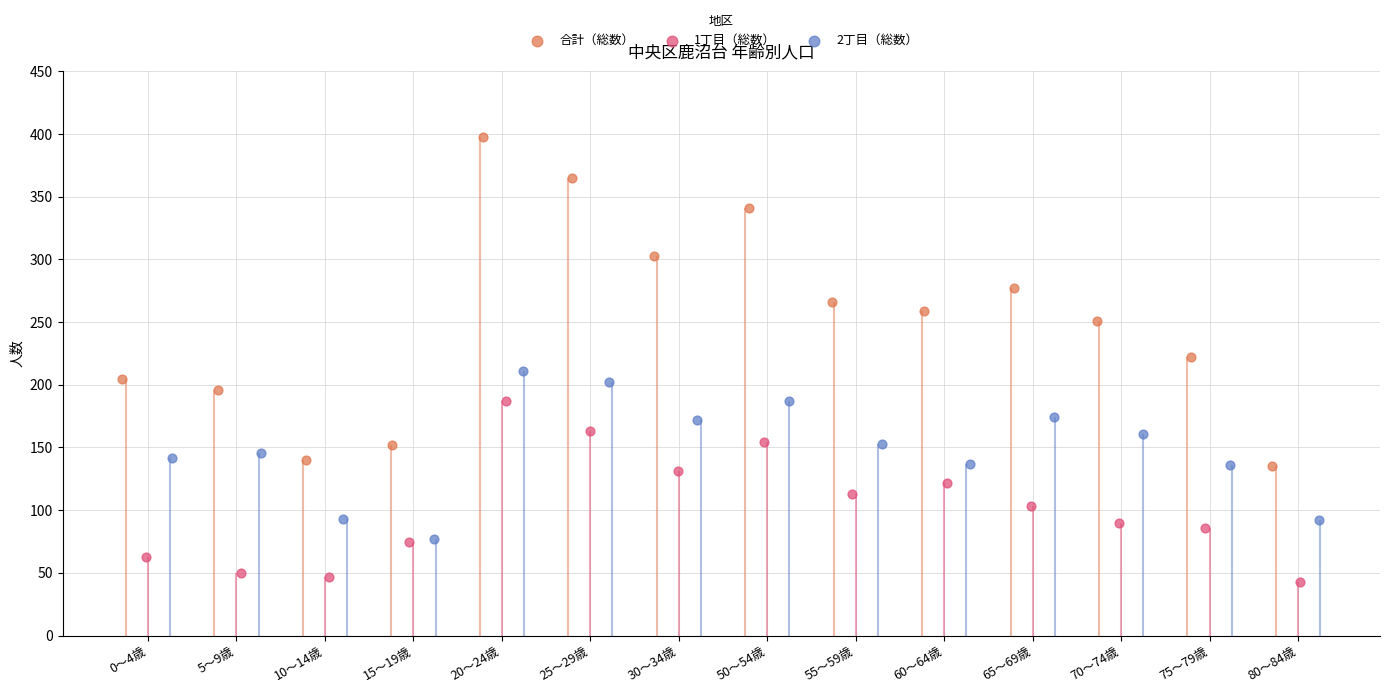

What is the total value across all series at 50～54歳?

682